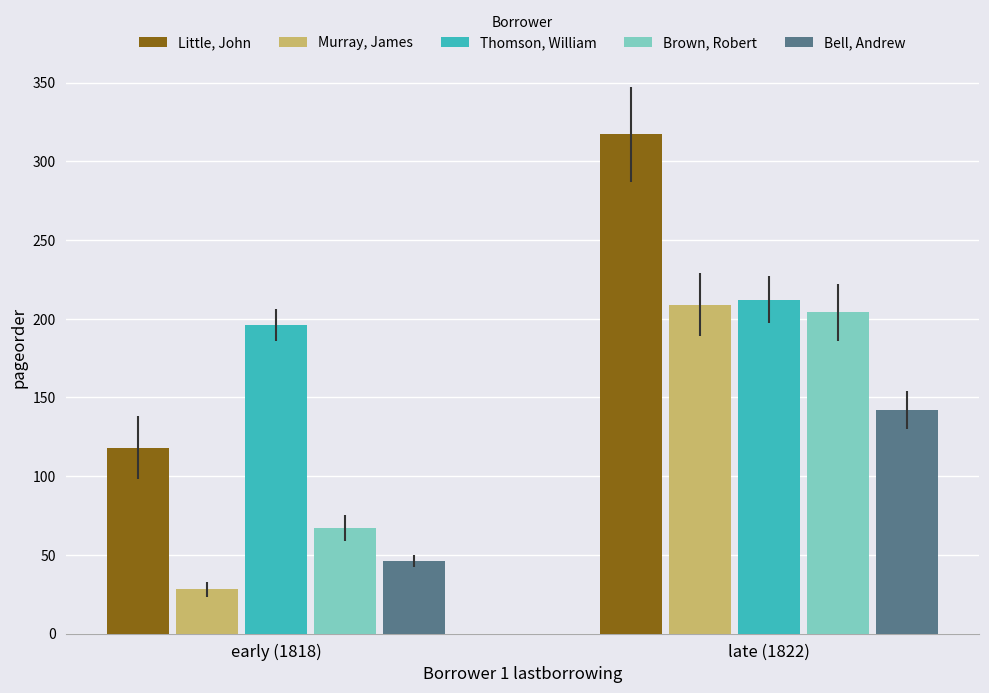

Rank the series at early (1818) from lowest to highest value.

Murray, James, Bell, Andrew, Brown, Robert, Little, John, Thomson, William